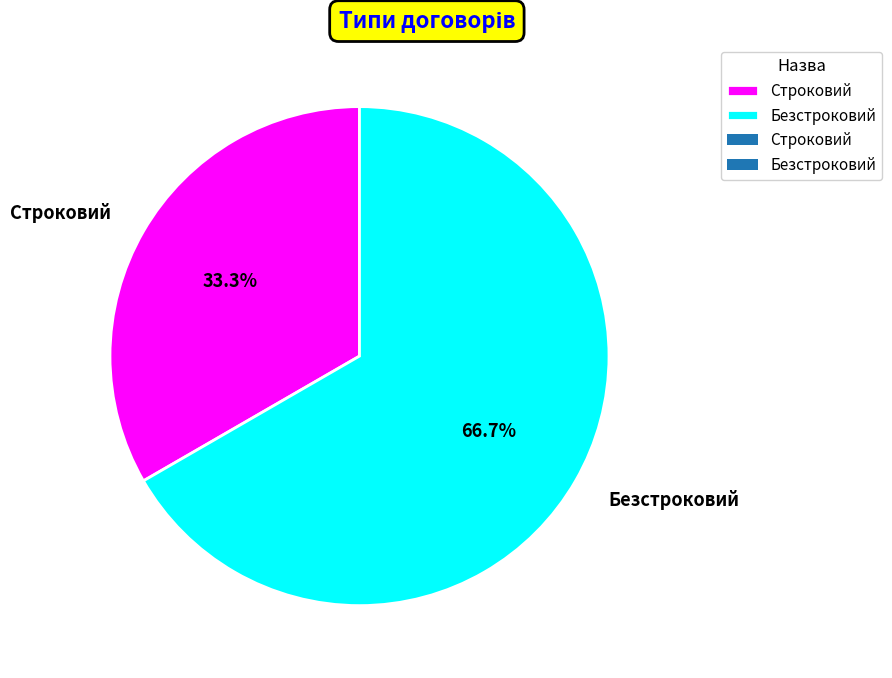

To the nearest percent, what is the combined percentage of Строковий and Безстроковий?

100%